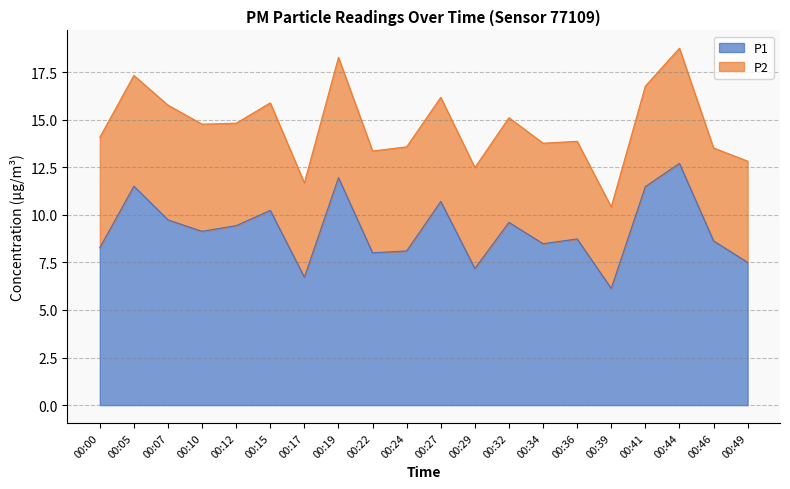

The chart shows a value of 13.7 at 00:00. True or false?

False